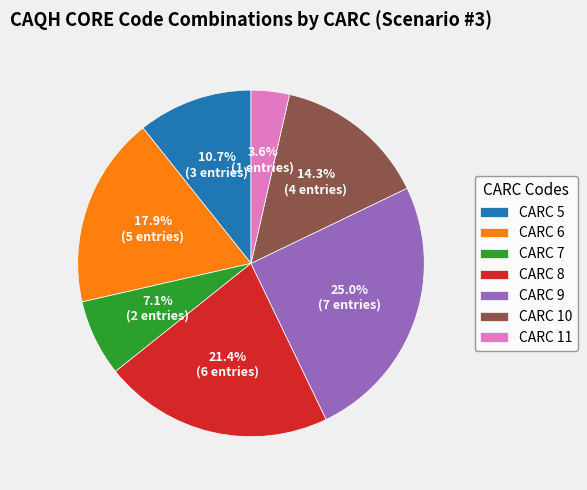

Approximately how many times larger is the value at CARC 10 compared to CARC 7?

2.0